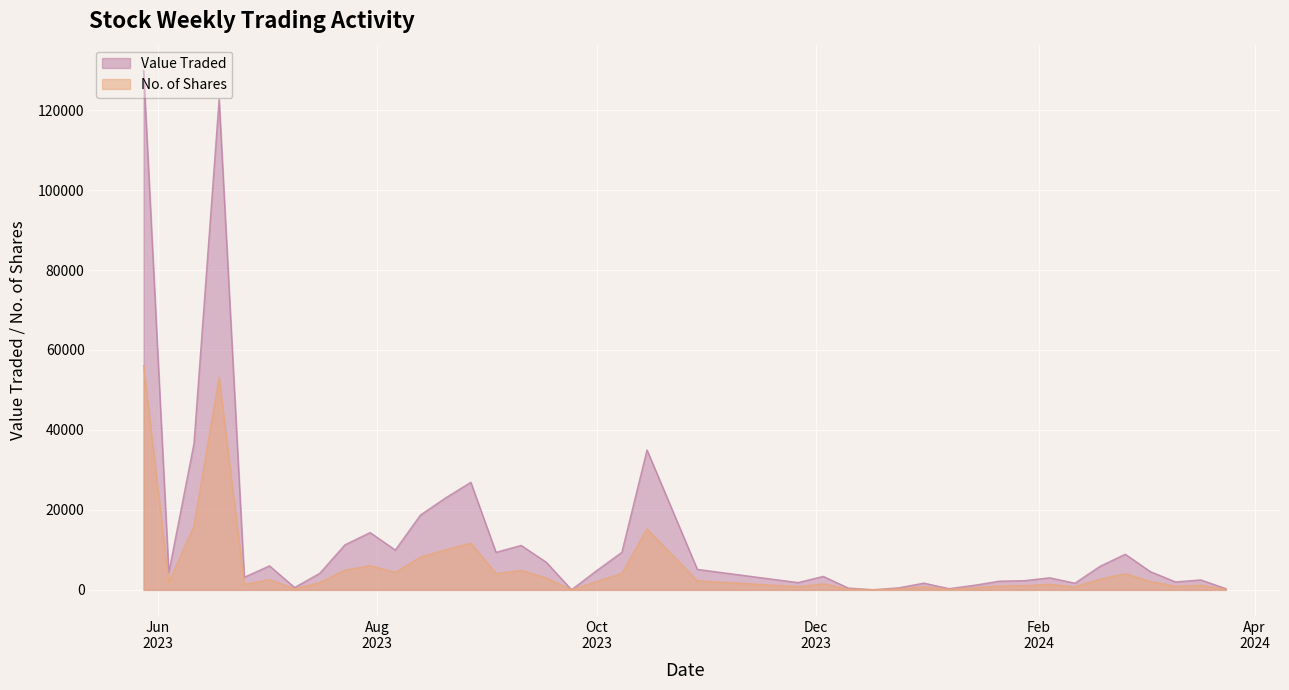

True or false: Value Traded and No. of Shares intersect in this chart.

False